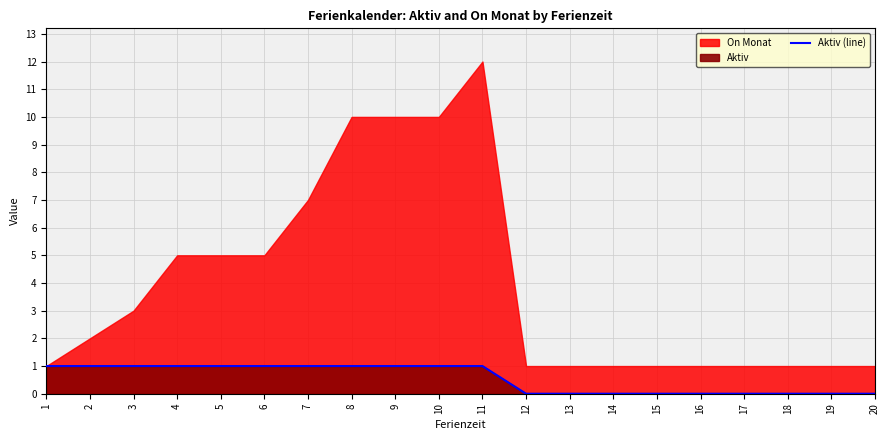

The value at 1 is 1. True or false?

True